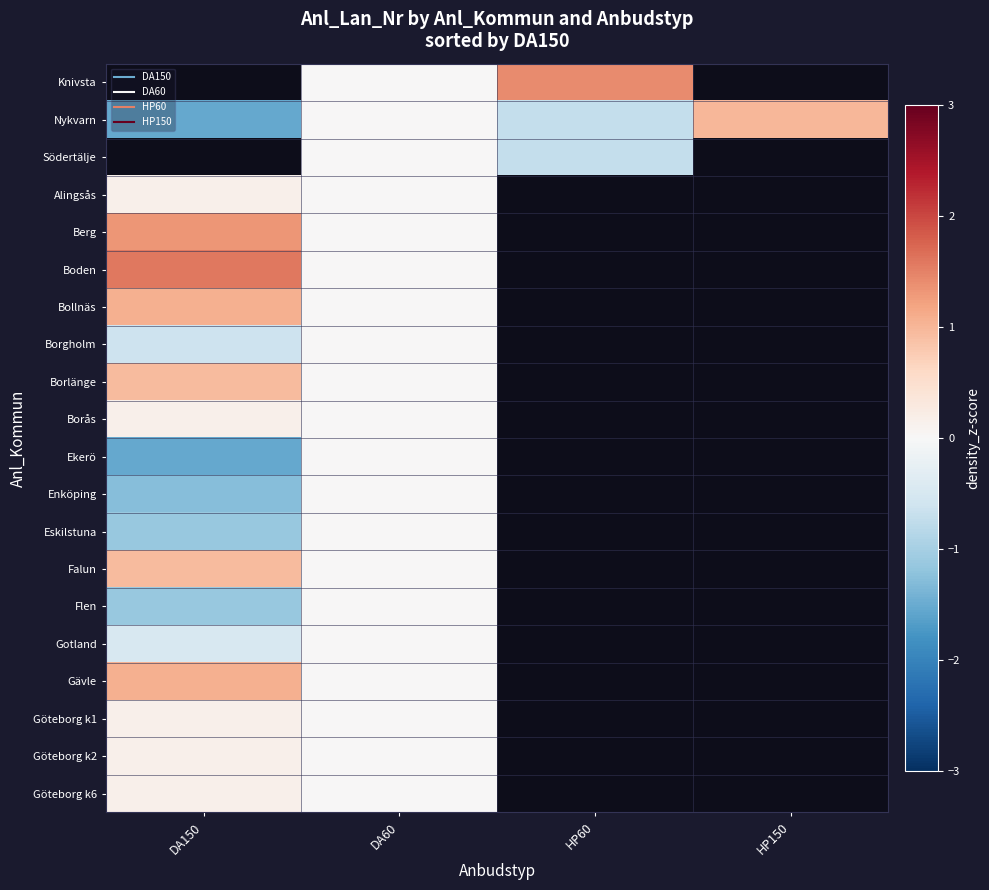

At which category is the sum across all series the highest?

DA60